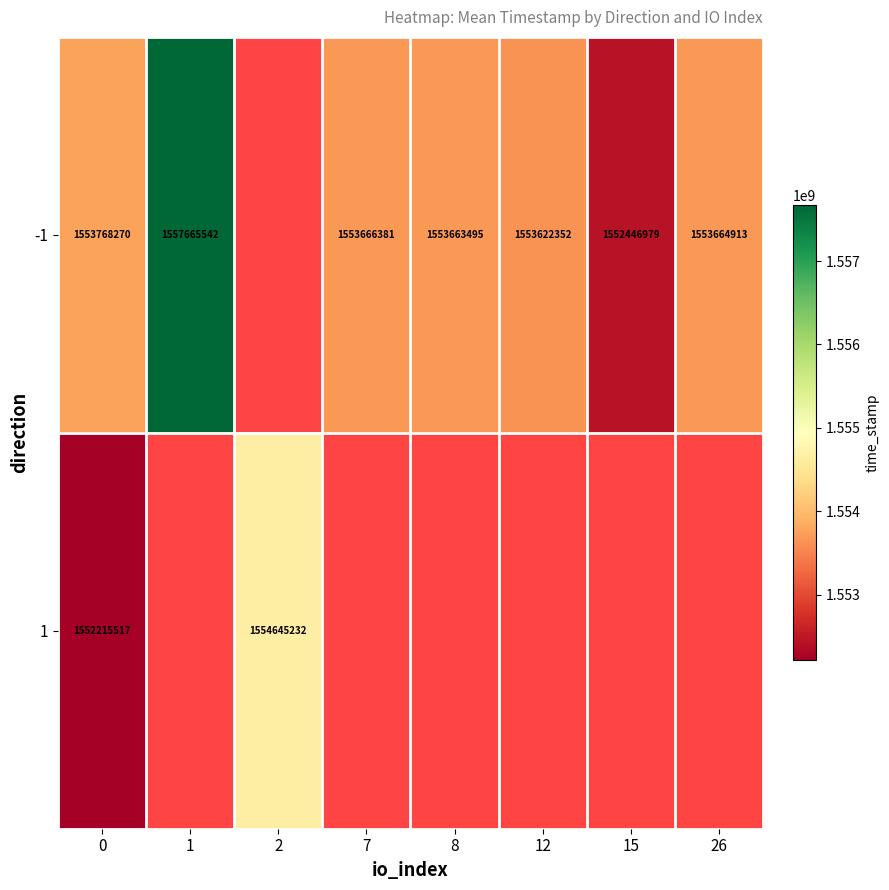

What is the greatest value displayed?

1557665542.0